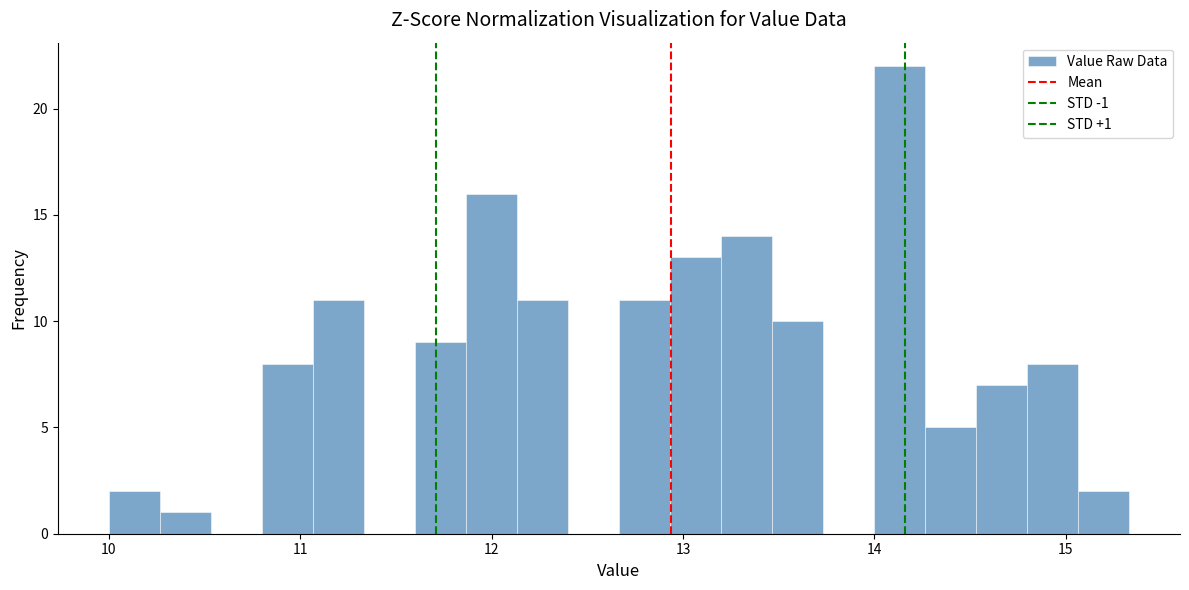

Read against the x-axis, roughly where is the centre of the tallest bar?

14.1